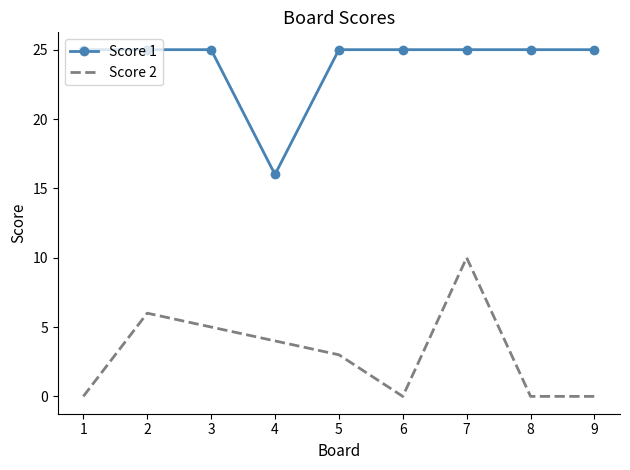

Count the Score 2 values in the range 0 to 5.

7